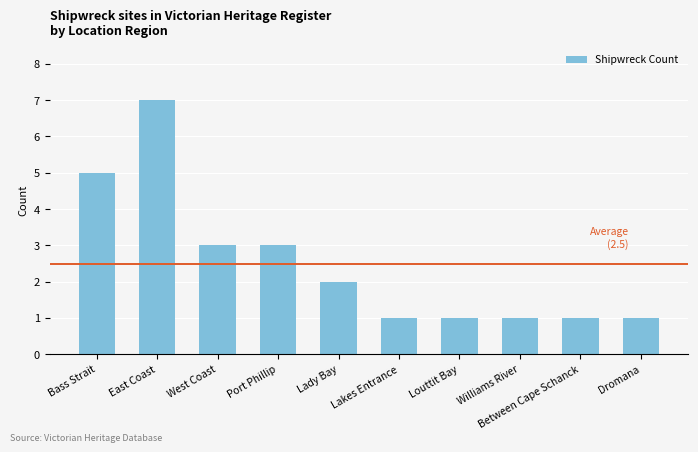

What is the sum of the values at East Coast and Louttit Bay?

8